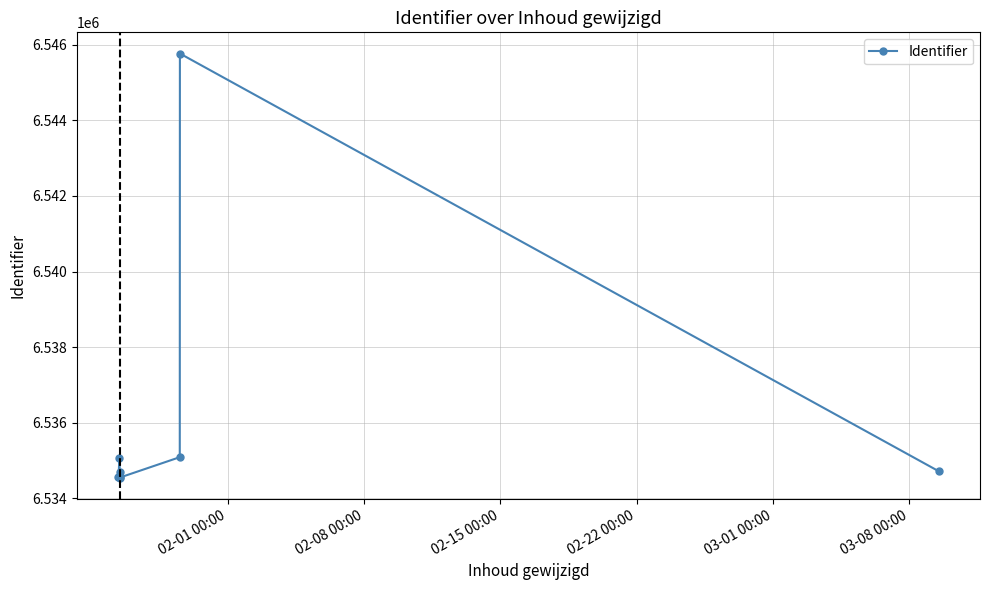

How many lines are shown in the chart?

1